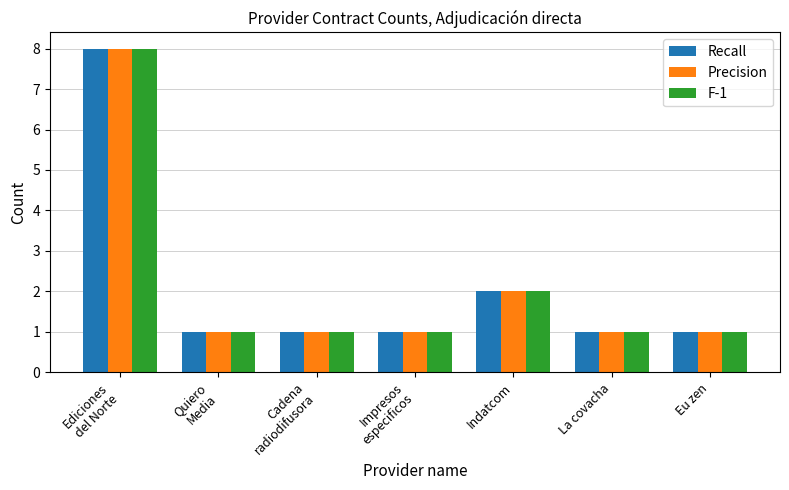

Are the bars horizontal?

No